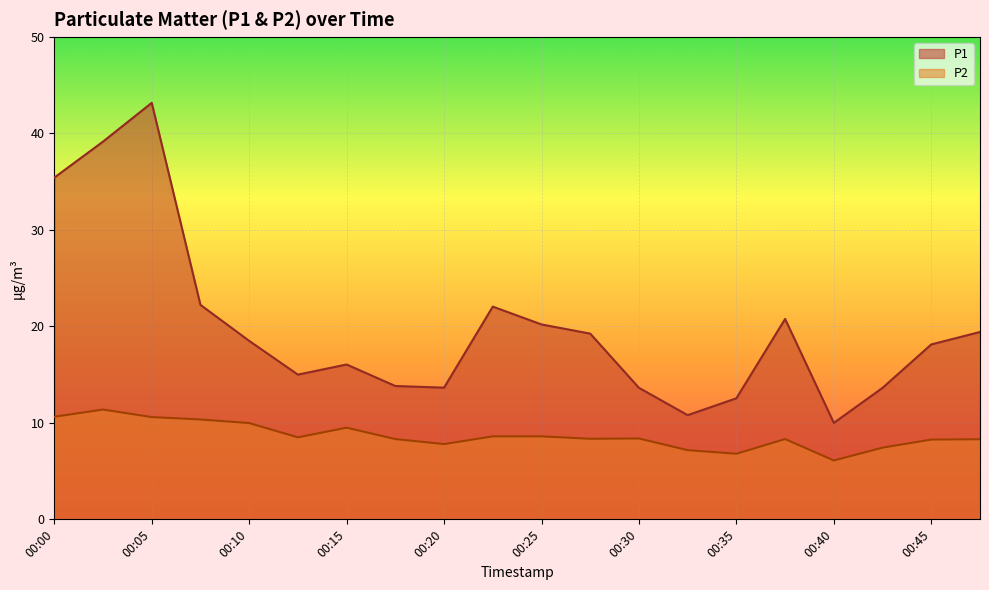

Does the chart display data point markers on the line(s)?

No